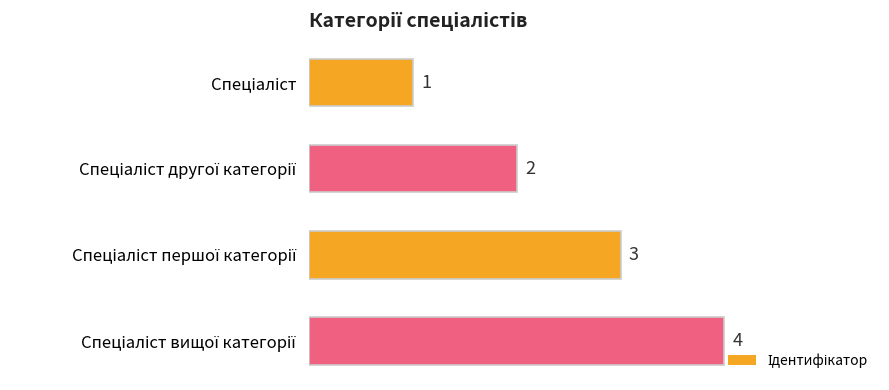

Count the values in the range 2 to 4.

3